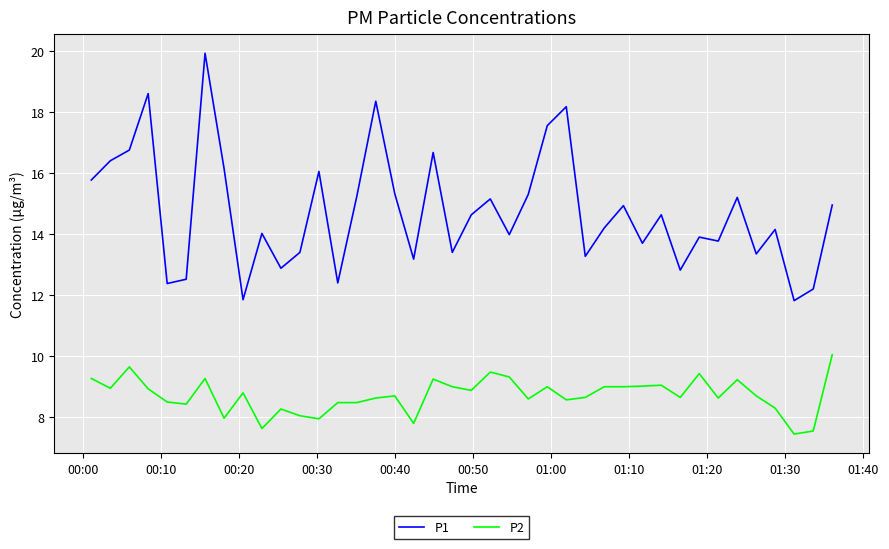

What is the maximum value shown in the chart?

19.9